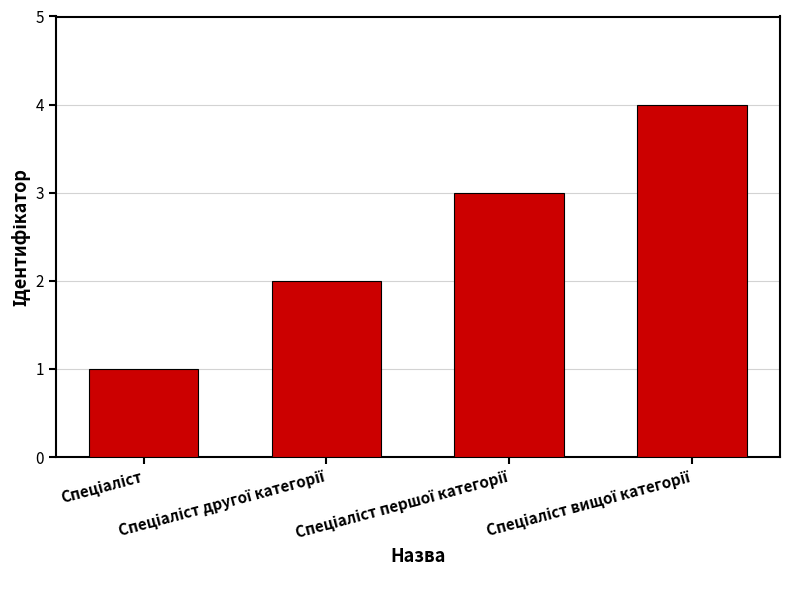

What is the smallest value displayed?

1